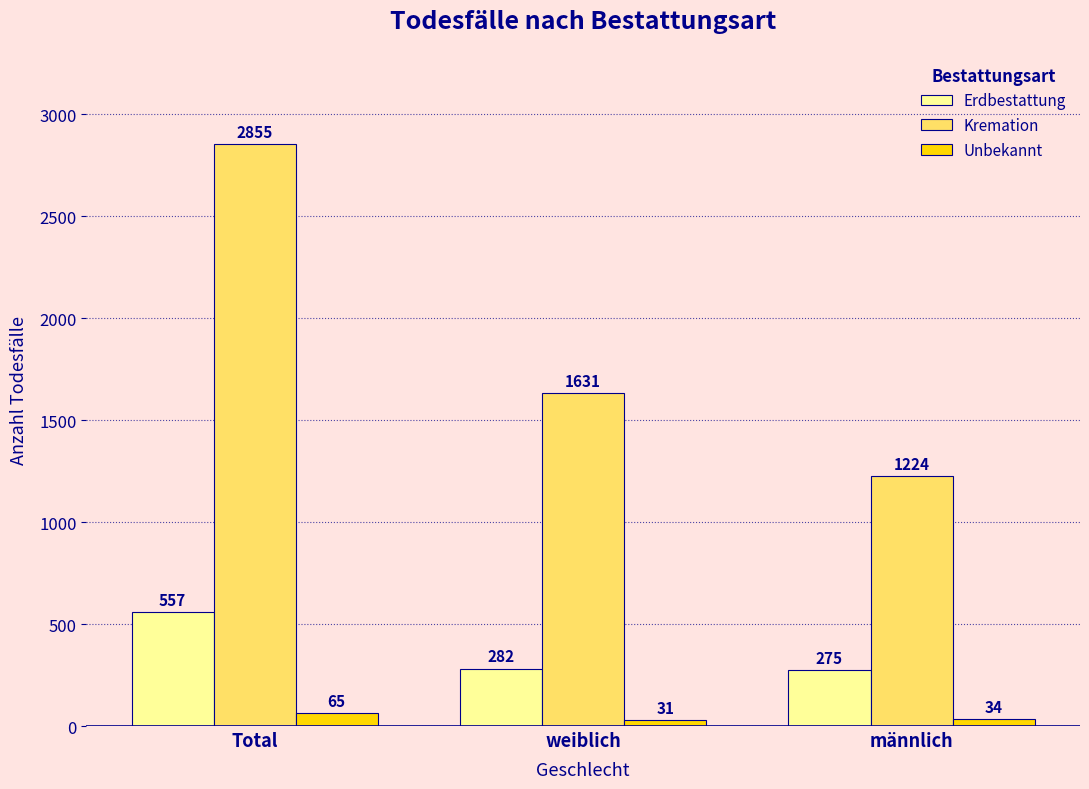

Which series has the largest total across all categories?

Kremation